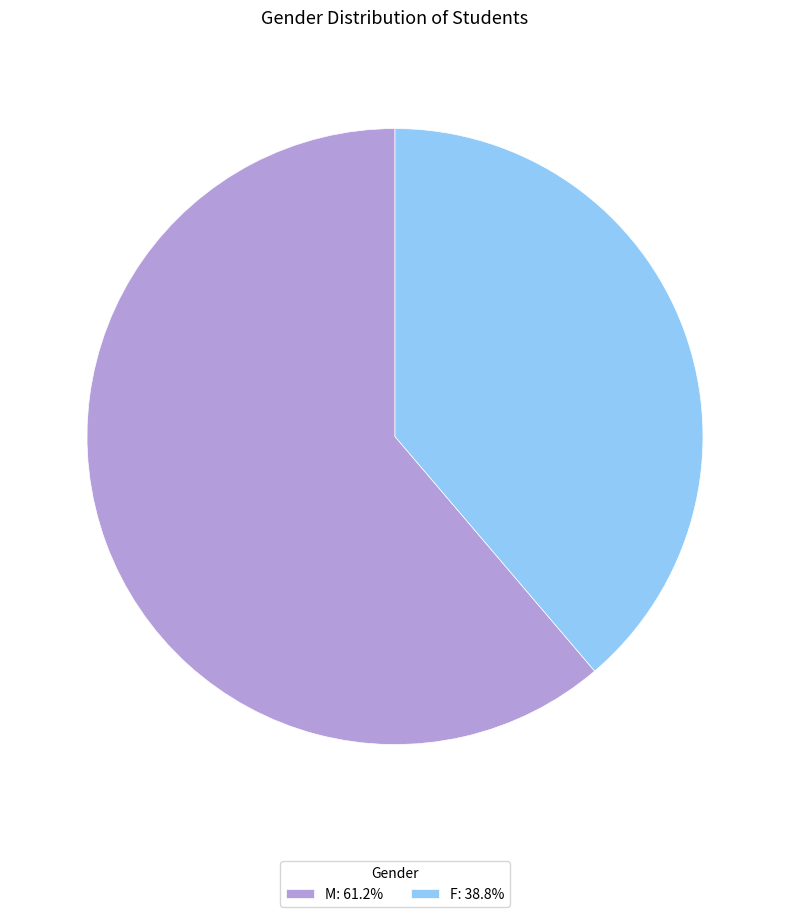

How many slices are in this pie chart?

2